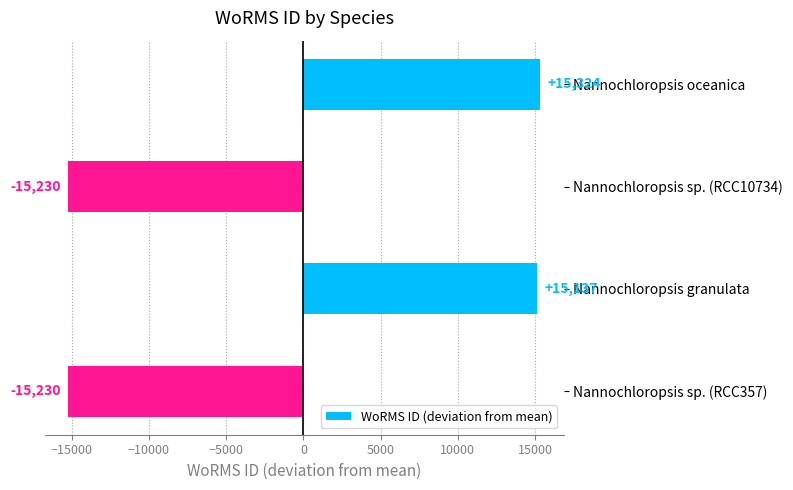

Are the bars grouped side by side (vs. stacked)?

No